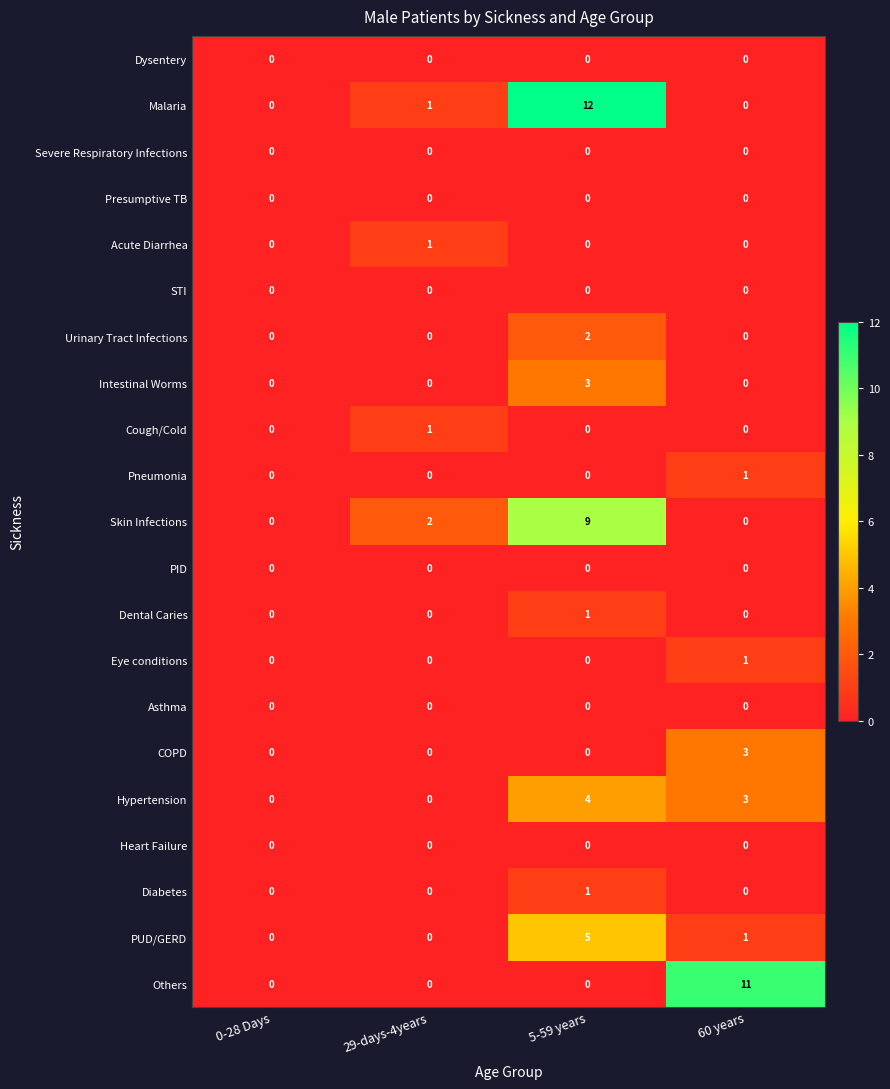

What is the maximum value shown in the chart?

12